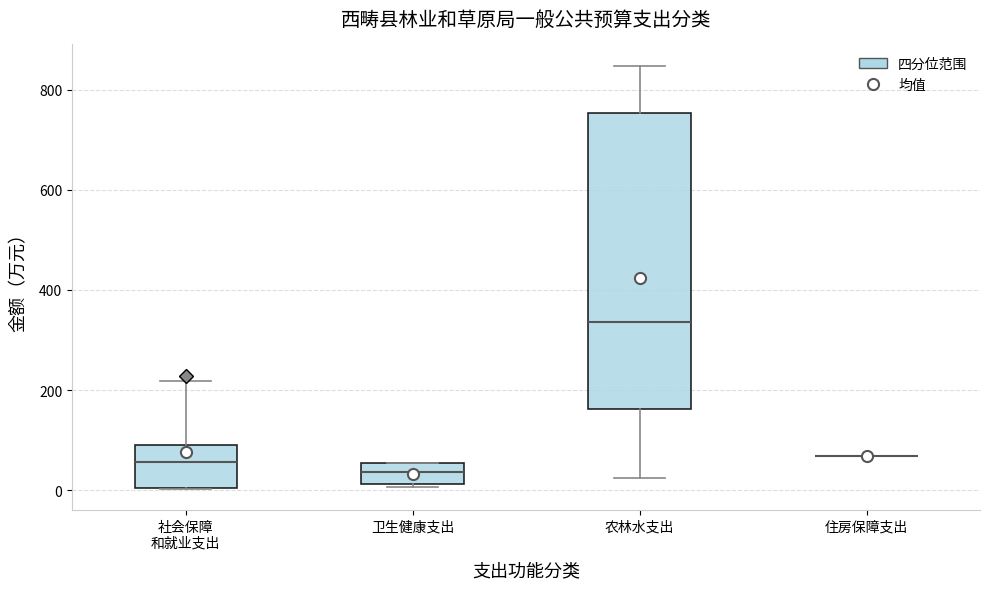

Reading left to right, read every box against the y-axis: the position of its median line, the range the box covers, and the ends of its whiskers. The values are not printed on the chart, so give them approximately, as read against the axis.

社会保障 和就业支出: median 60, box 0 to 100, whiskers 0 to 220
卫生健康支出: median 40, box 20 to 60, whiskers 0 to 60
农林水支出: median 340, box 160 to 760, whiskers 20 to 840
住房保障支出: box collapsed to a line at 60, whiskers 60 to 60